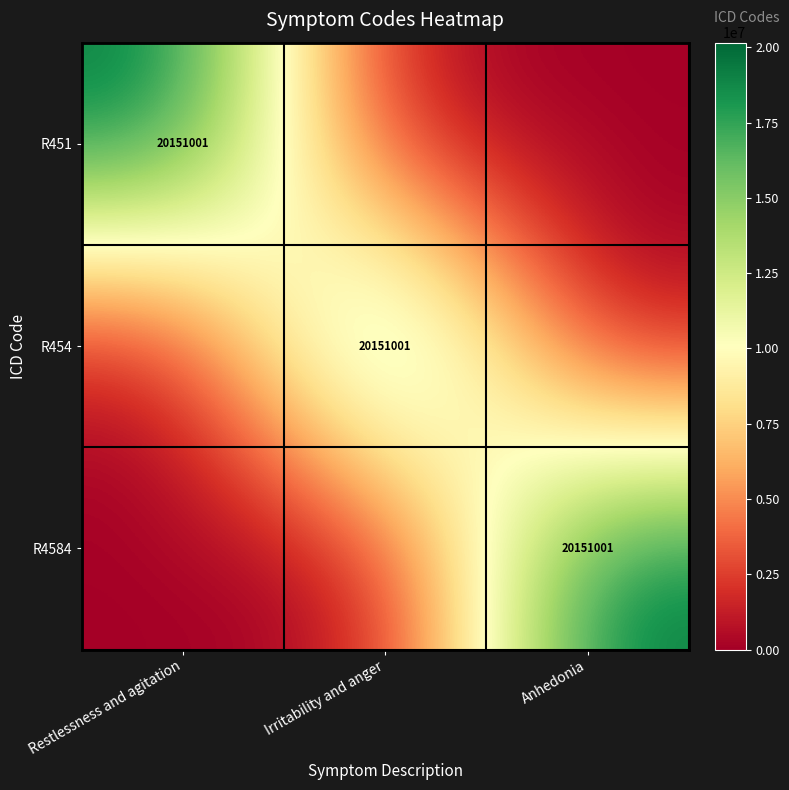

The R454 series shows 34466835 at Irritability and anger. True or false?

False